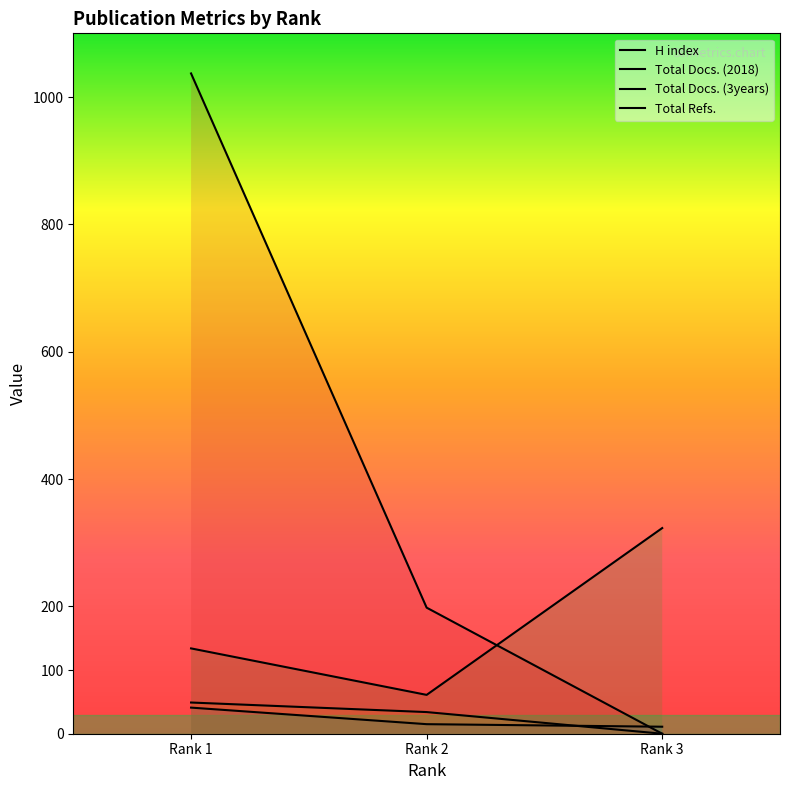

Which label corresponds to the smallest value in the chart?

Rank 3